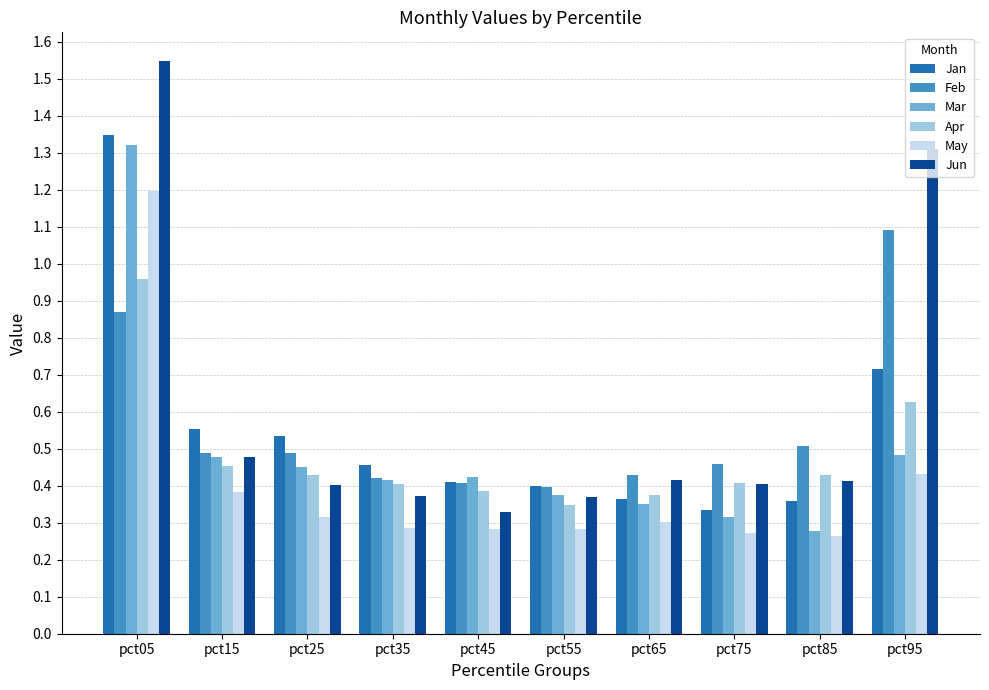

Is it true that May equals 0.5 at pct25?

False